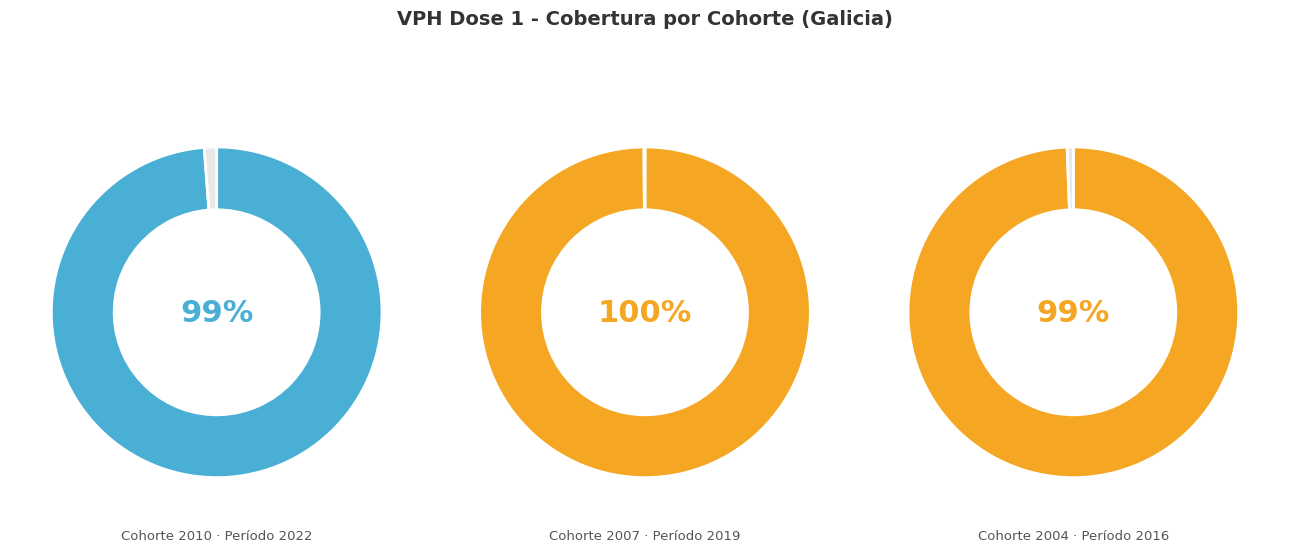

Does 2022 represent more than half of the total?

No